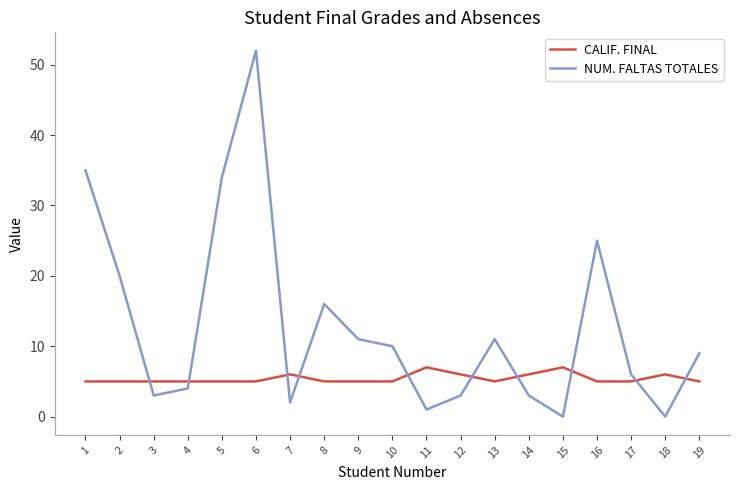

How many interior local peaks does the NUM. FALTAS TOTALES series have?

4